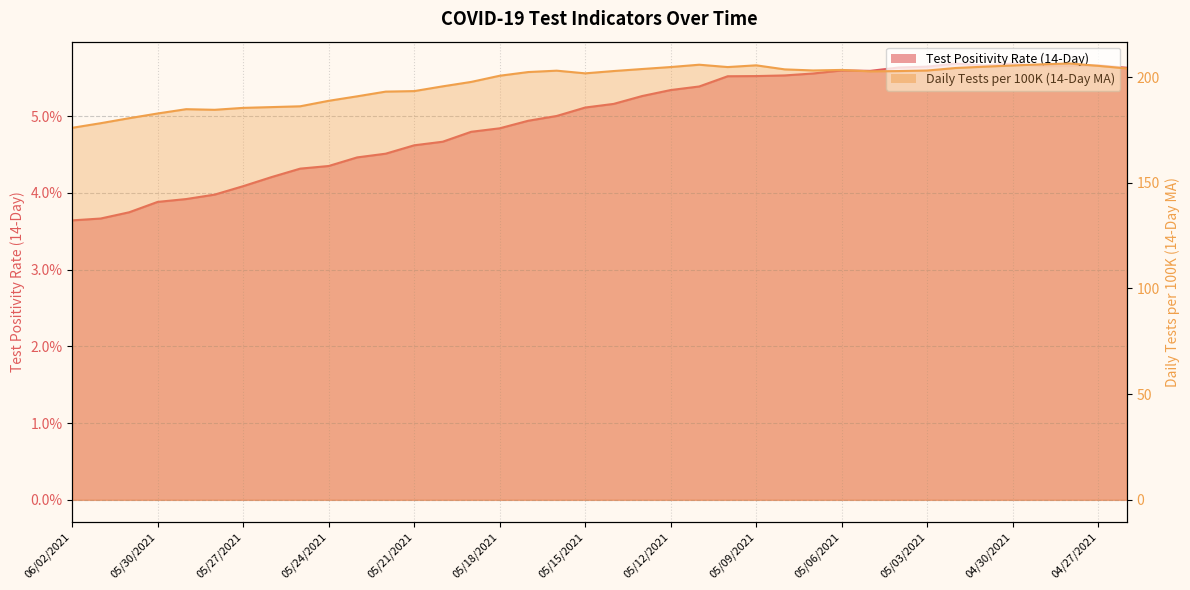

The value of Daily Tests per 100K (14-Day MA) at 05/16/2021 is 203.0. True or false?

True